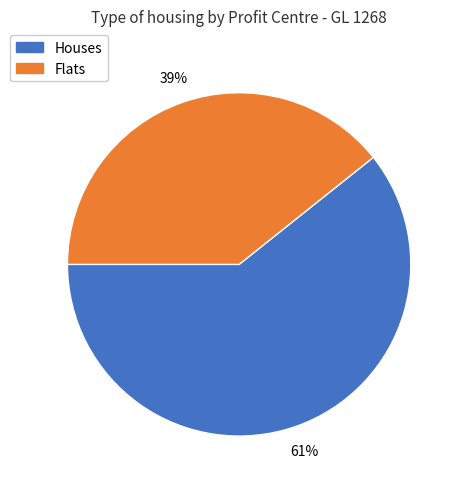

Is there any slice that represents more than half of the pie?

Yes